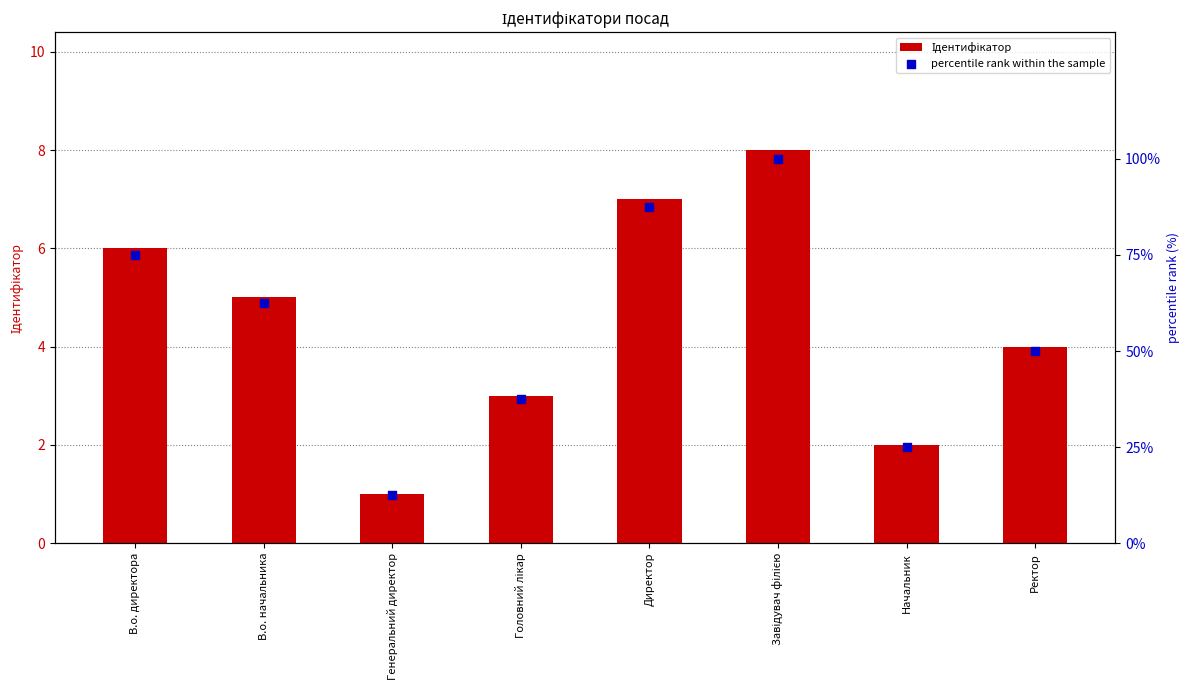

At which category is the sum across all series the highest?

Завідувач філією